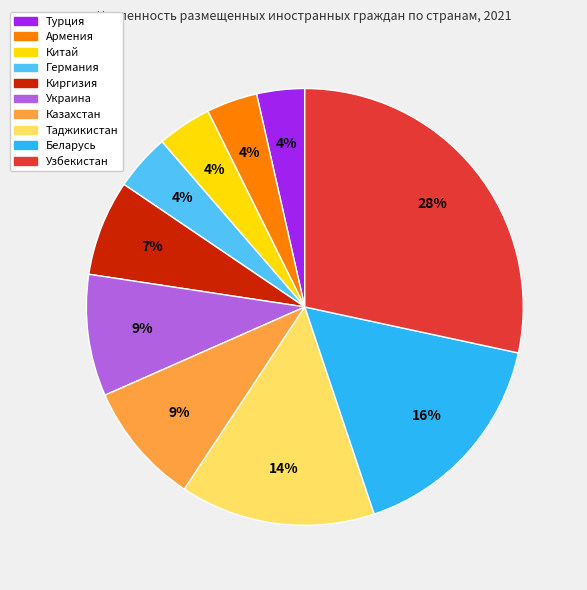

The Беларусь slice represents 16% of the pie. True or false?

True